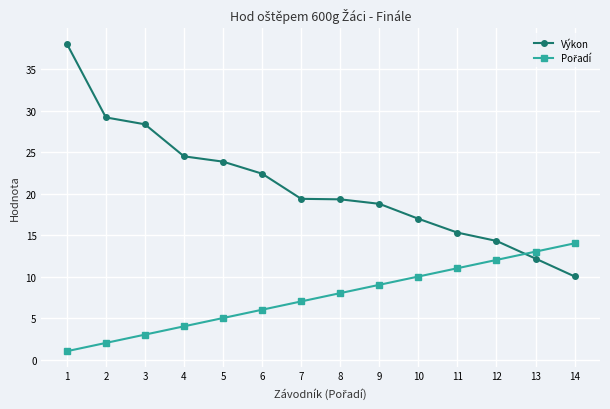

What is the total value across all series at 13?

25.2